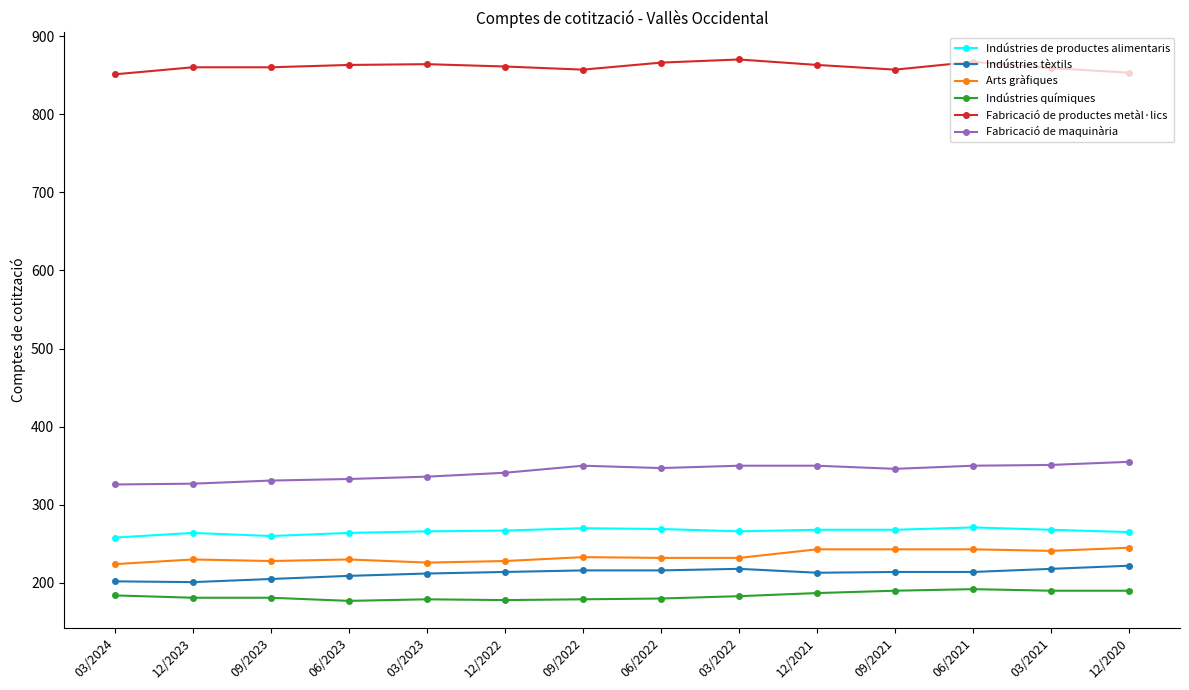

How many values in the Fabricació de maquinària series are below 347?

7